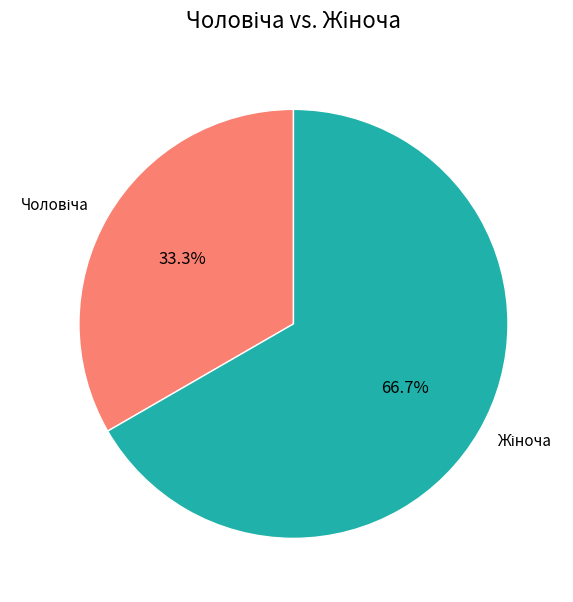

Is there a majority slice in this chart?

Yes